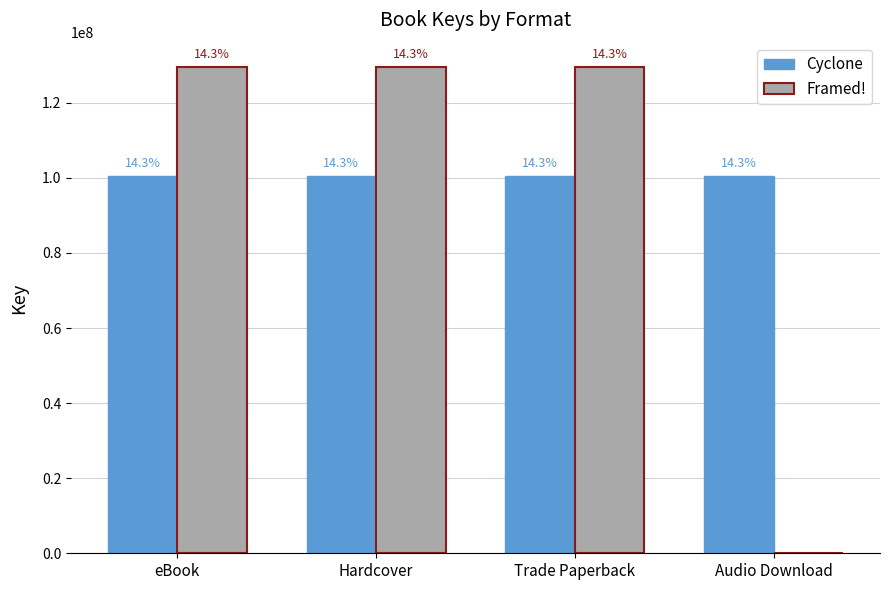

How many groups of bars are there?

4